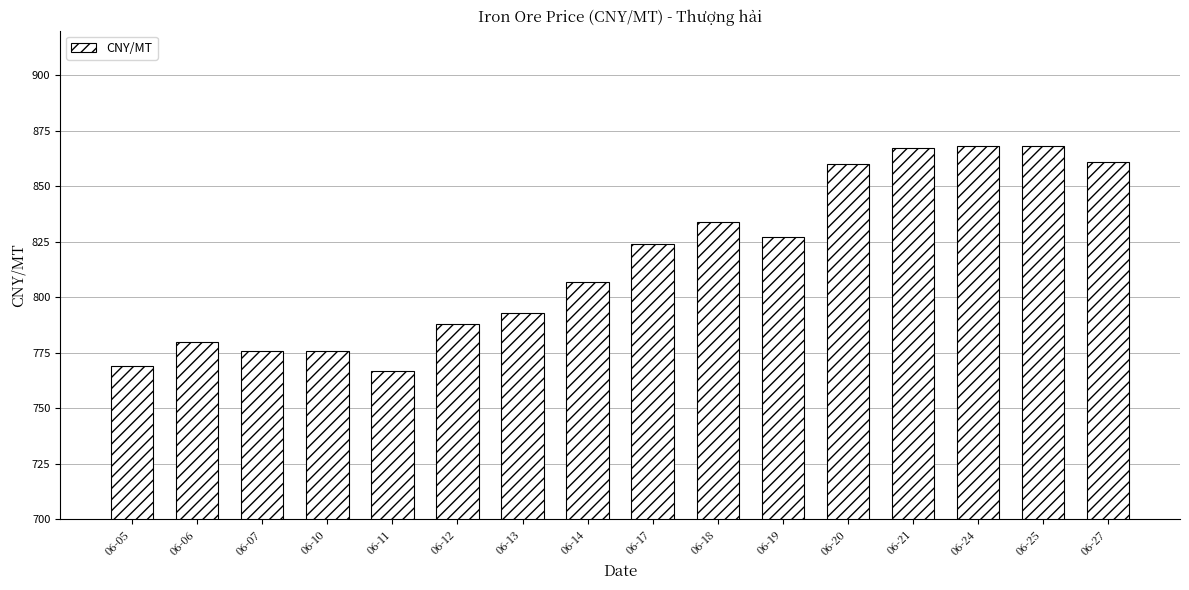

What is the maximum value shown in the chart?

868